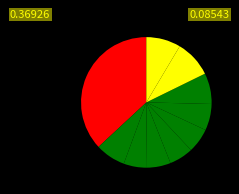

How many slices are in this pie chart?

10